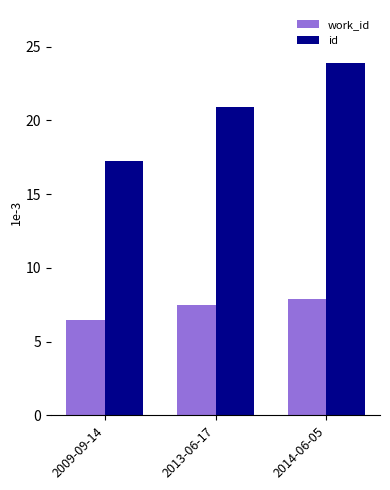

What are all the series names shown in the legend?

work_id, id